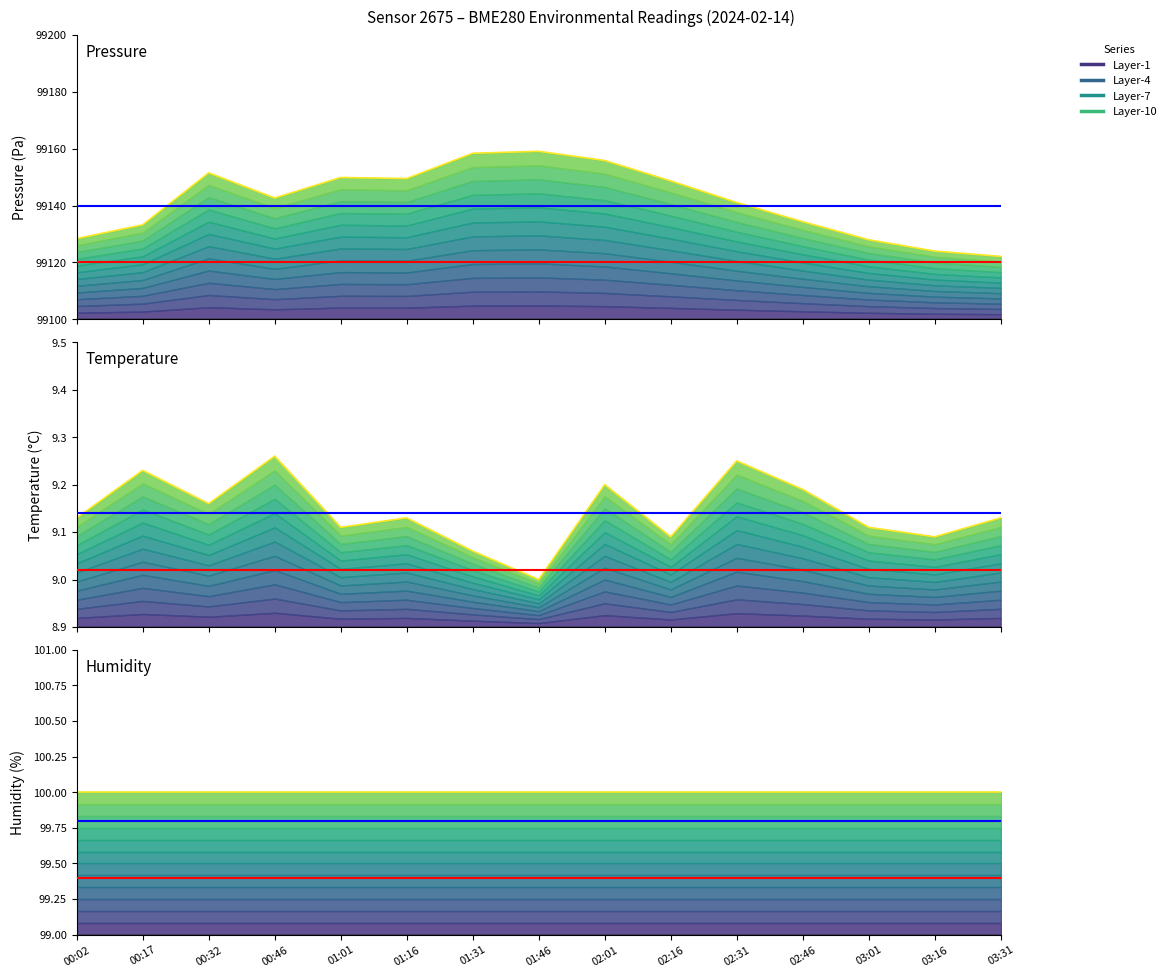

Which label corresponds to the largest value in the chart?

01:46